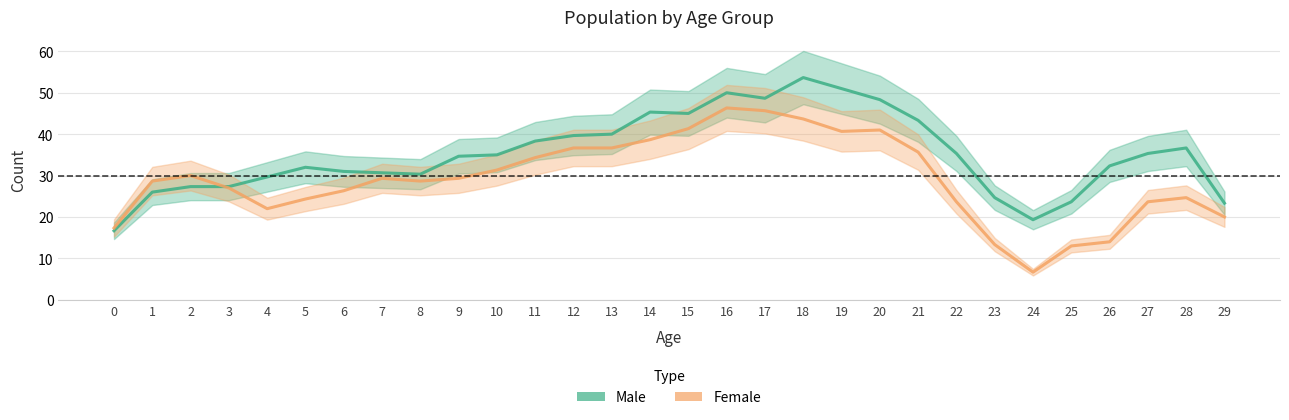

What is the difference between the Female values at 17 and 12?

9.0